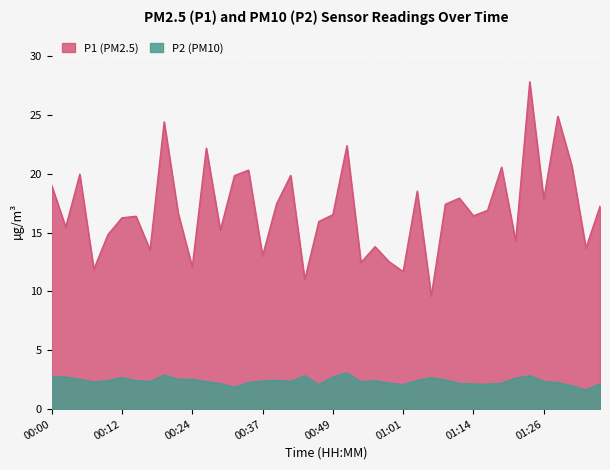

Reading left to right, transcribe all the data shown in this chart.

P1: 19.0	15.4	19.9	11.9	14.8	16.2	16.4	13.5	24.4	16.6	12.1	22.2	15.2	19.8	20.3	13.0	17.4	19.9	11.0	15.9	16.5	22.4	12.4	13.8	12.5	11.7	18.5	9.6	17.4	17.9	16.4	16.9	20.6	14.3	27.8	17.8	24.9	20.6	13.7	17.2
P2: 2.8	2.7	2.5	2.3	2.4	2.7	2.4	2.4	2.9	2.5	2.5	2.3	2.2	1.9	2.2	2.4	2.5	2.4	2.8	2.1	2.7	3.1	2.3	2.4	2.2	2.1	2.4	2.7	2.5	2.2	2.1	2.1	2.2	2.6	2.8	2.4	2.2	2.0	1.6	2.1